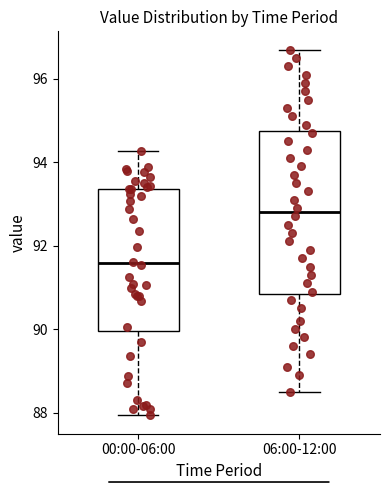

Which box's median line is the highest?

06:00-12:00